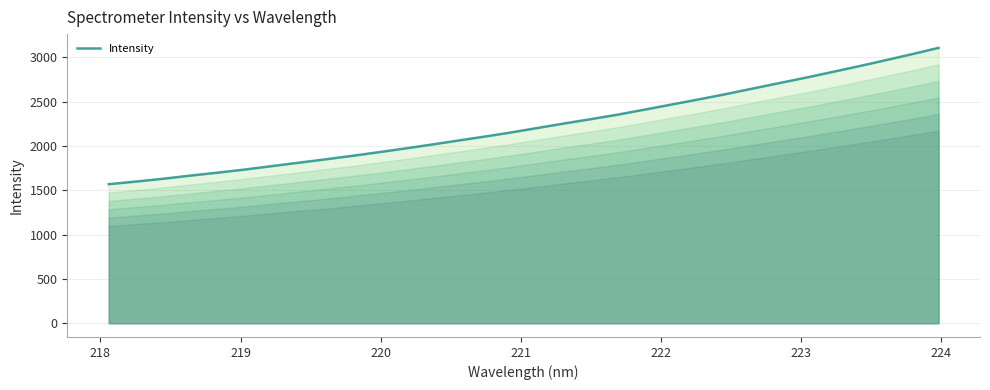

What is the highest value of the Intensity series?

3105.7